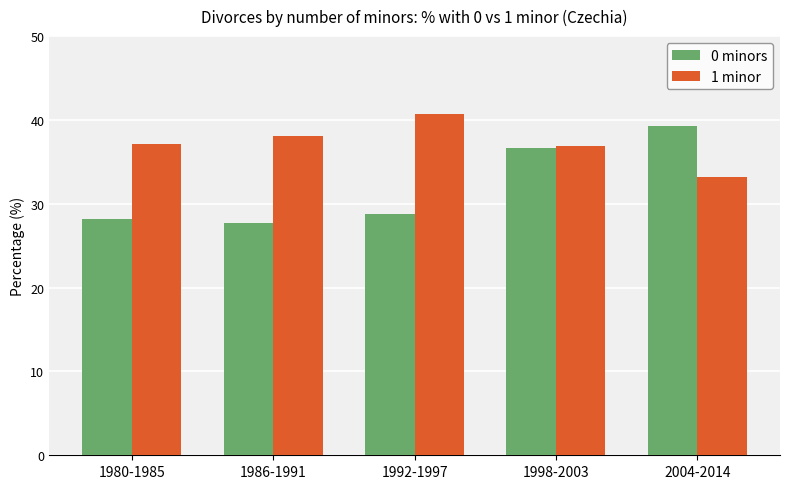

The 1 minor series shows 21.5 at 2004-2014. True or false?

False